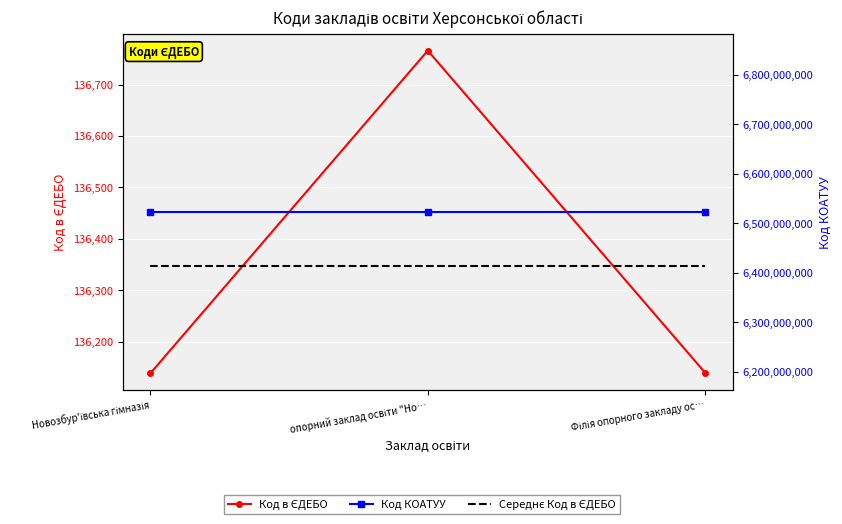

Reading left to right, what are all the values shown in this chart?

Код в ЄДЕБО: Новозбур'ївська гімназія=136138.0	опорний заклад освіти "Но…=136766.0	Філія опорного закладу ос…=136139.0
Середнє Код в ЄДЕБО: Новозбур'ївська гімназія=136347.7	опорний заклад освіти "Но…=136347.7	Філія опорного закладу ос…=136347.7
Код КОАТУУ: Новозбур'ївська гімназія=6522384001.0	опорний заклад освіти "Но…=6522384001.0	Філія опорного закладу ос…=6522384001.0